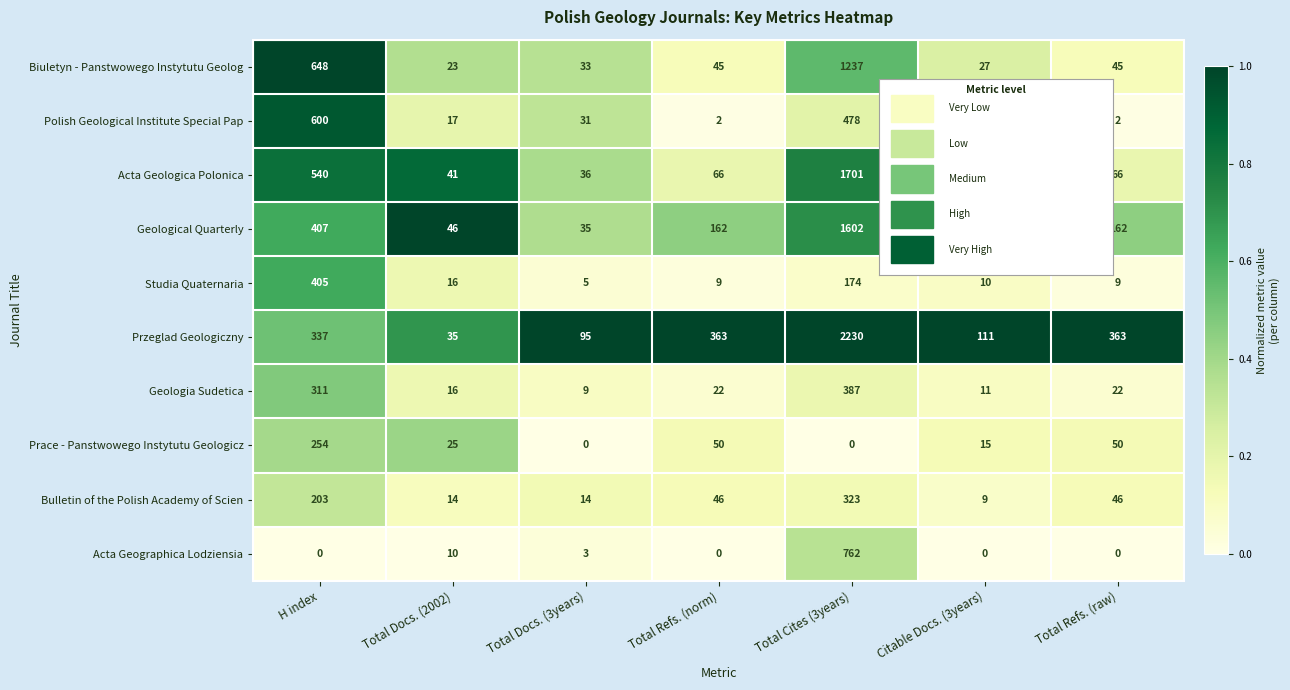

True or false: Biuletyn - Panstwowego Instytutu Geolog has a value of 13 at Total Refs. (norm).

False